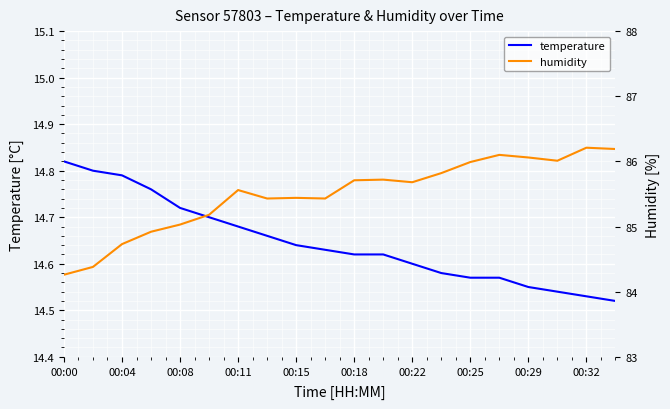

What is the maximum value for humidity?

86.2